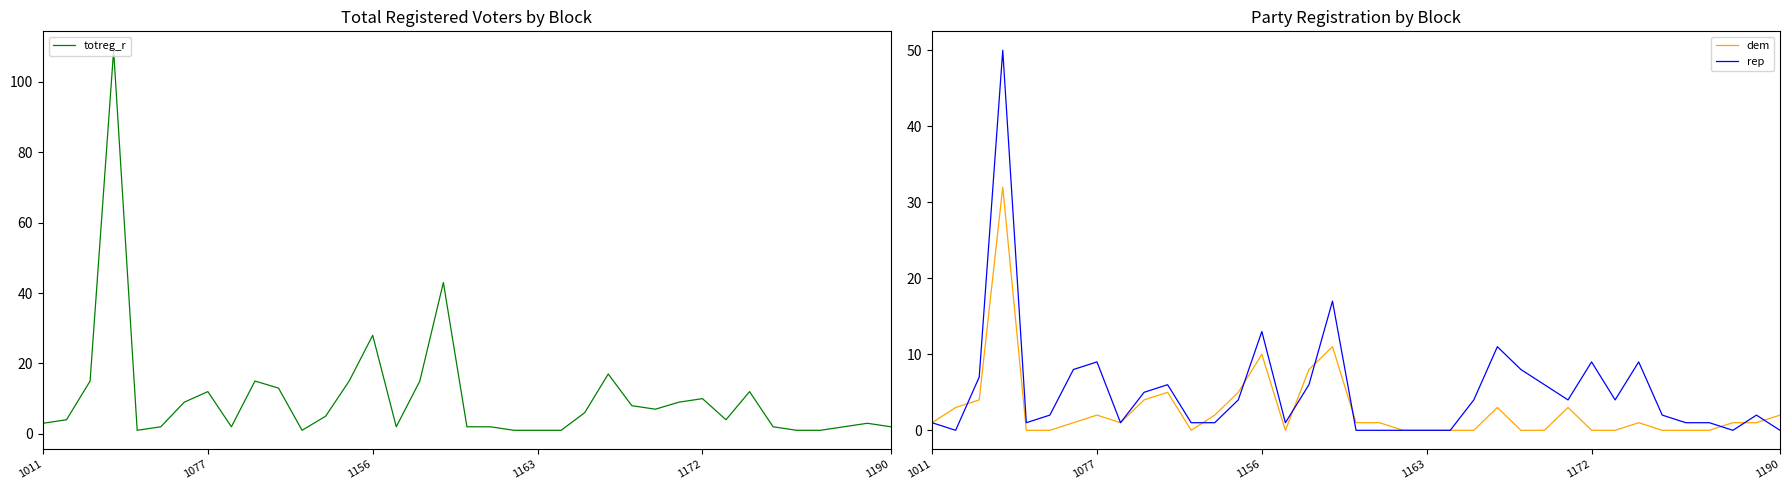

What is the difference between the second highest and minimum values in the dem series?

11